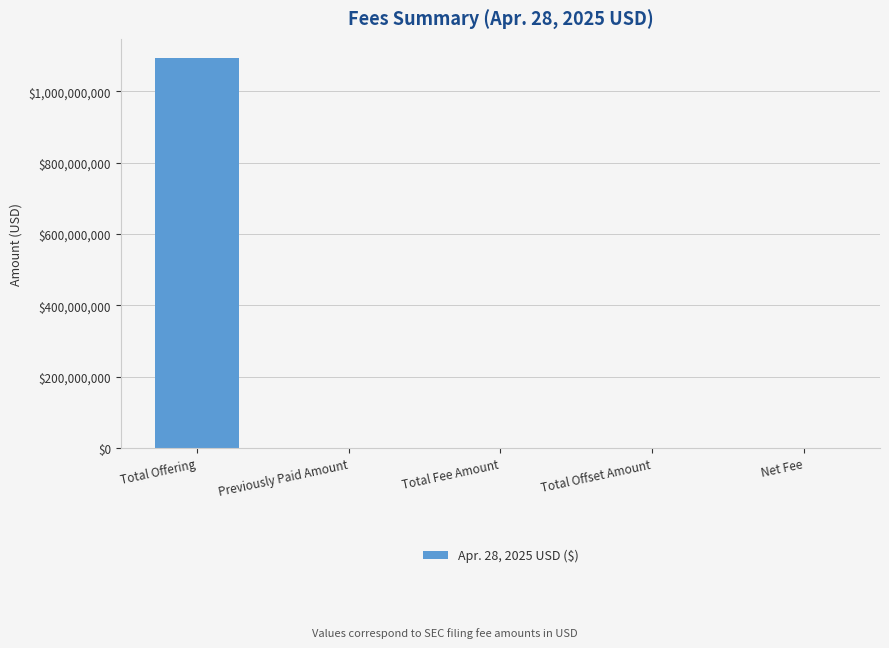

At which category does the chart reach its peak across all series?

Total Offering